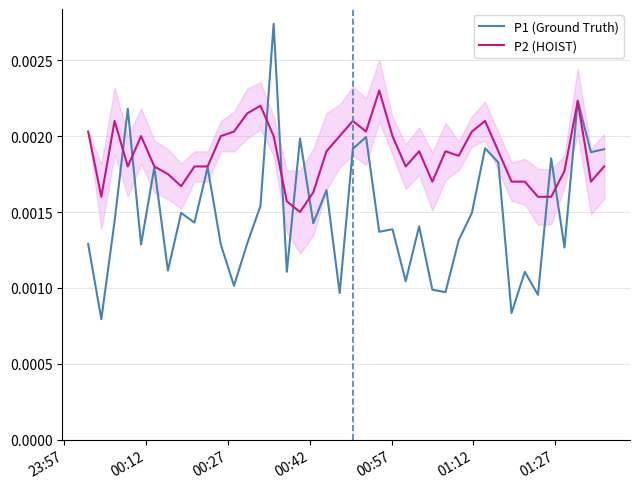

Count the number of categories in the chart.

40